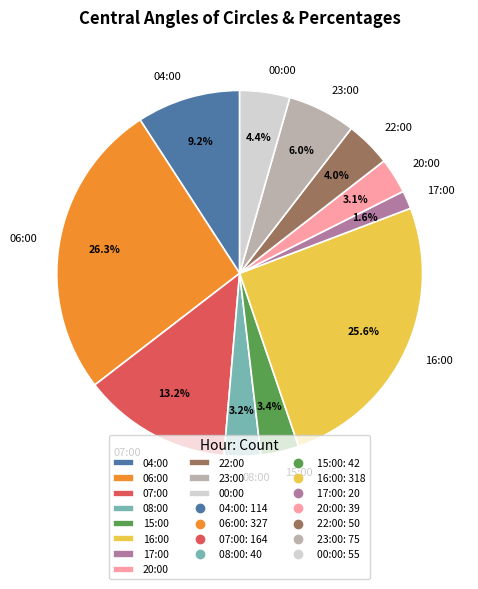

How many segments does this pie chart have?

11